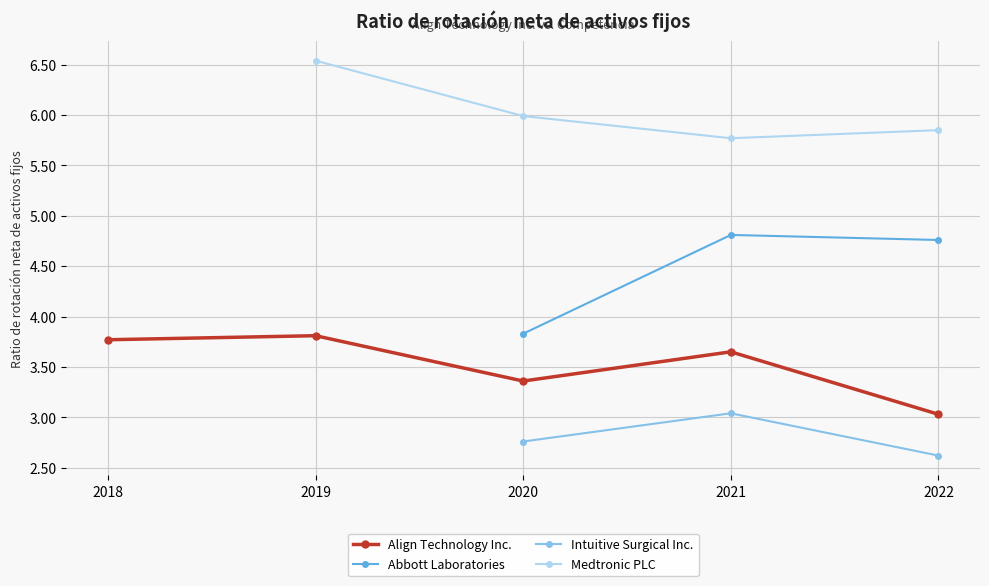

How many values in the Intuitive Surgical Inc. series exceed 2?

3